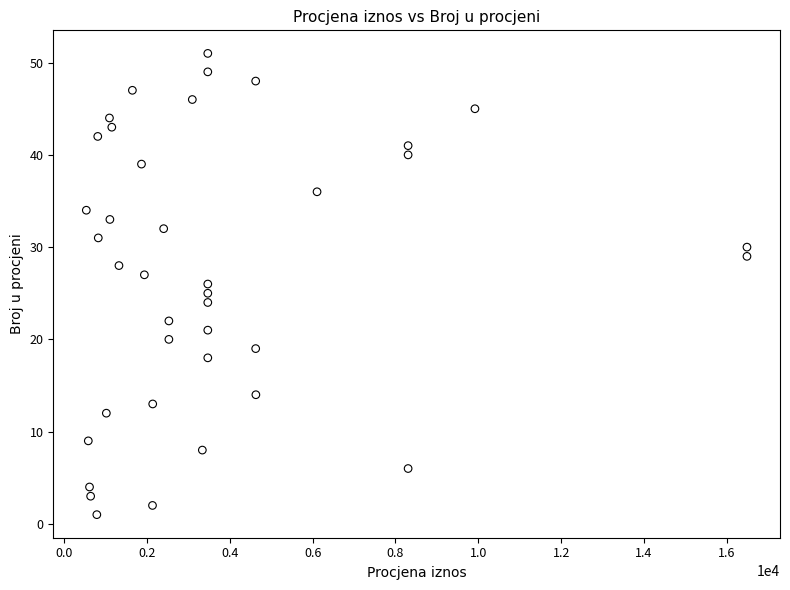

What is the range of Y values (max minus min)?

50